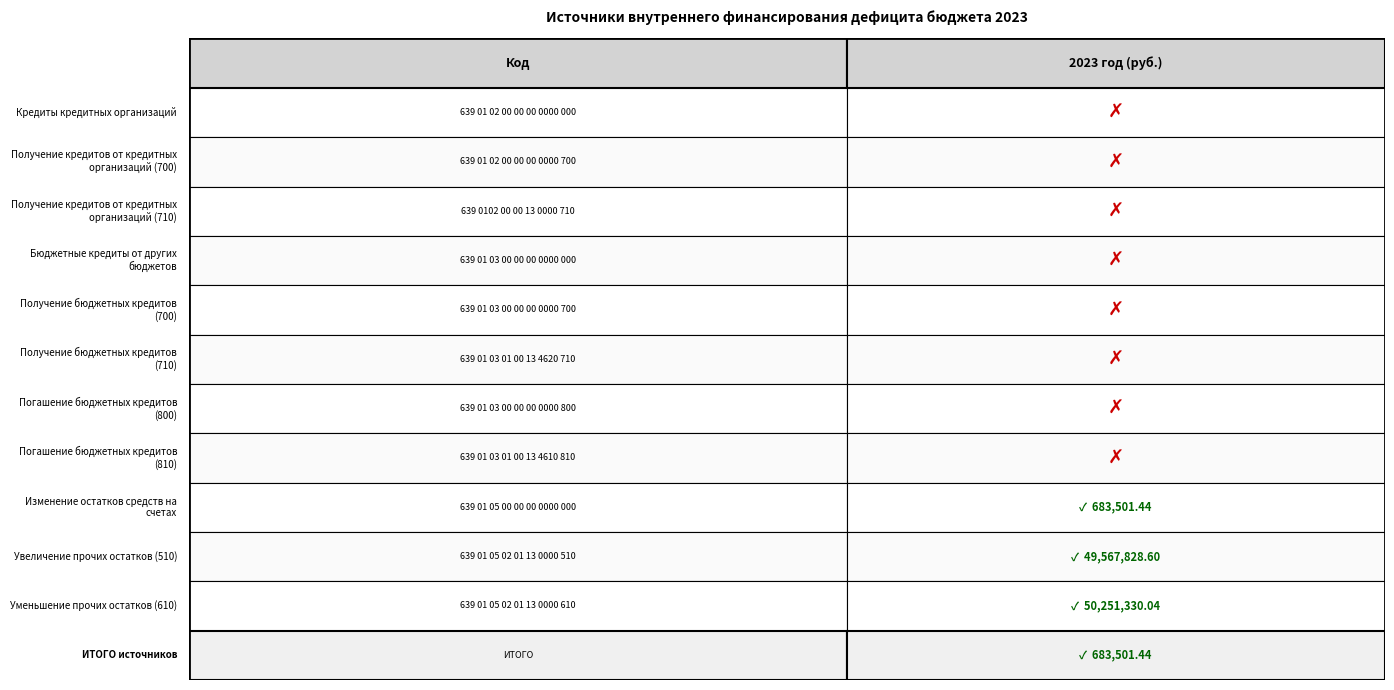

Between 4 and 7, which is larger?

4